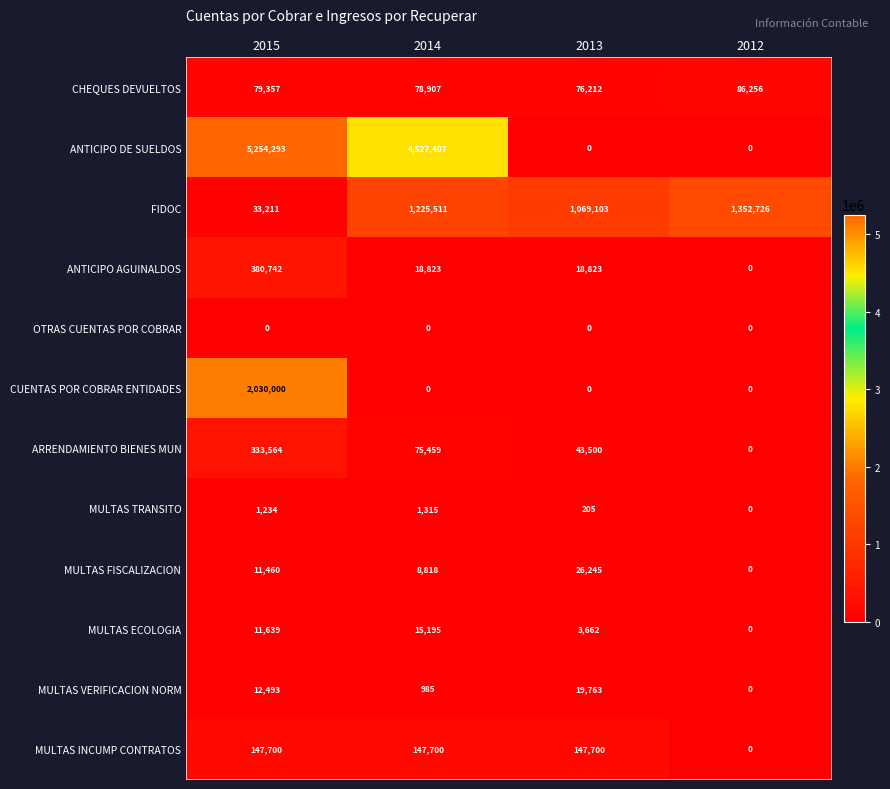

Which category has the highest value in the MULTAS TRANSITO series?

2014